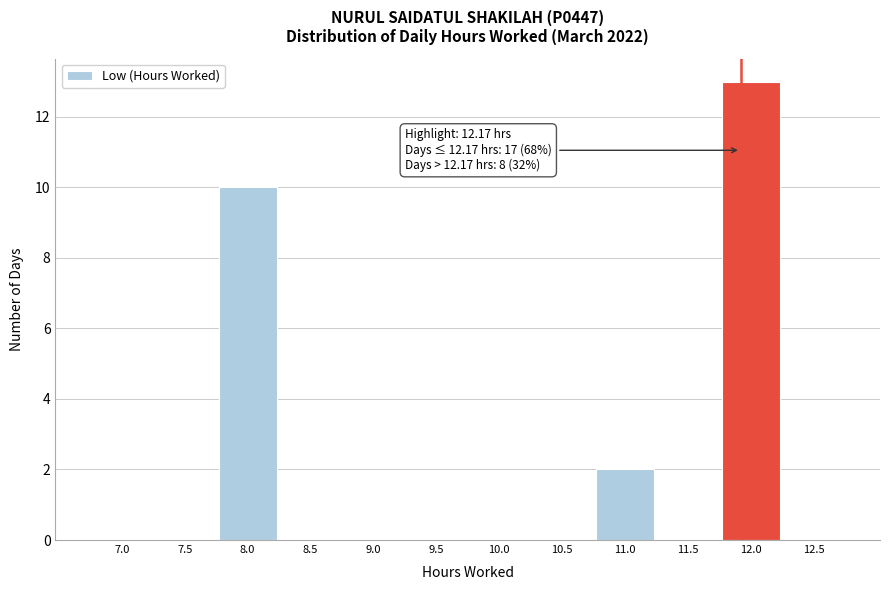

Reading left to right, list all the values displayed in this chart.

7.0=0	7.5=0	8.0=10	8.5=0	9.0=0	9.5=0	10.0=0	10.5=0	11.0=2	11.5=0	12.0=13	12.5=0